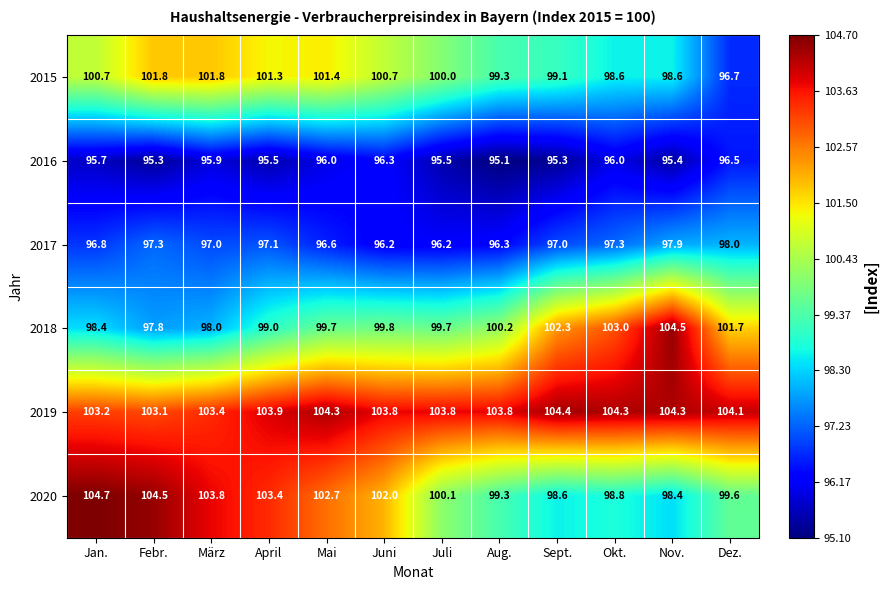

What is the maximum value shown in the chart?

104.7